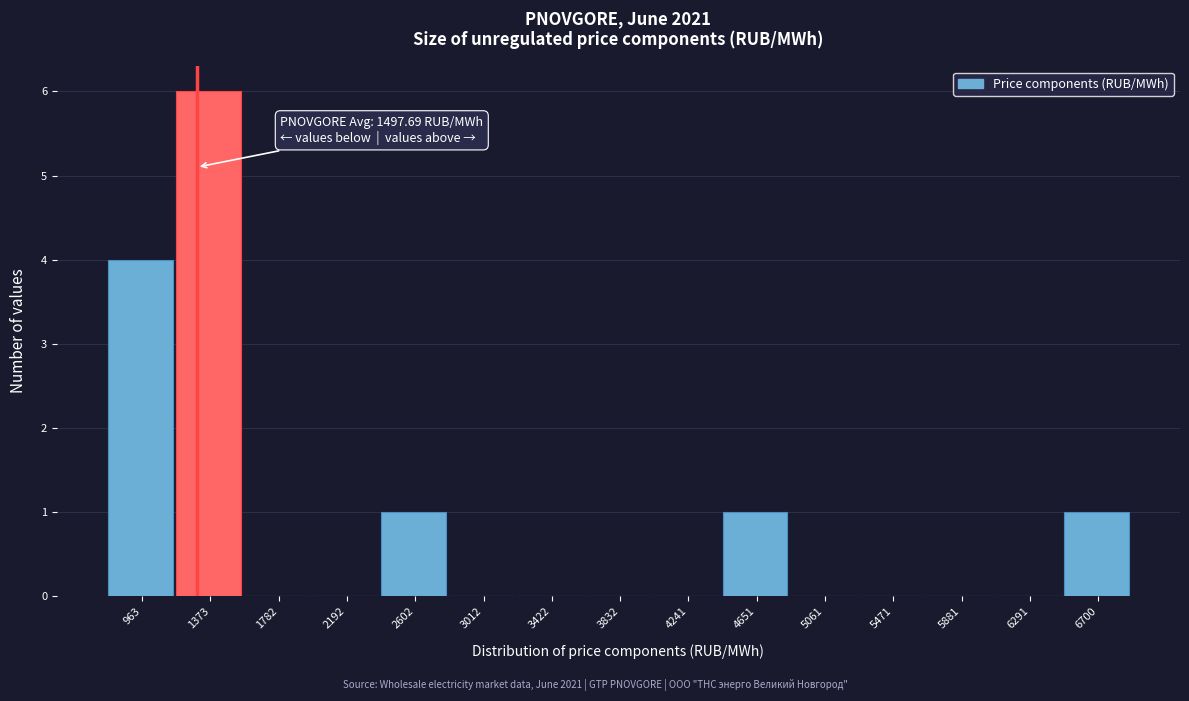

Reading left to right, list all the values displayed in this chart.

963=4	1373=6	1782=0	2192=0	2602=1	3012=0	3422=0	3832=0	4241=0	4651=1	5061=0	5471=0	5881=0	6291=0	6700=1